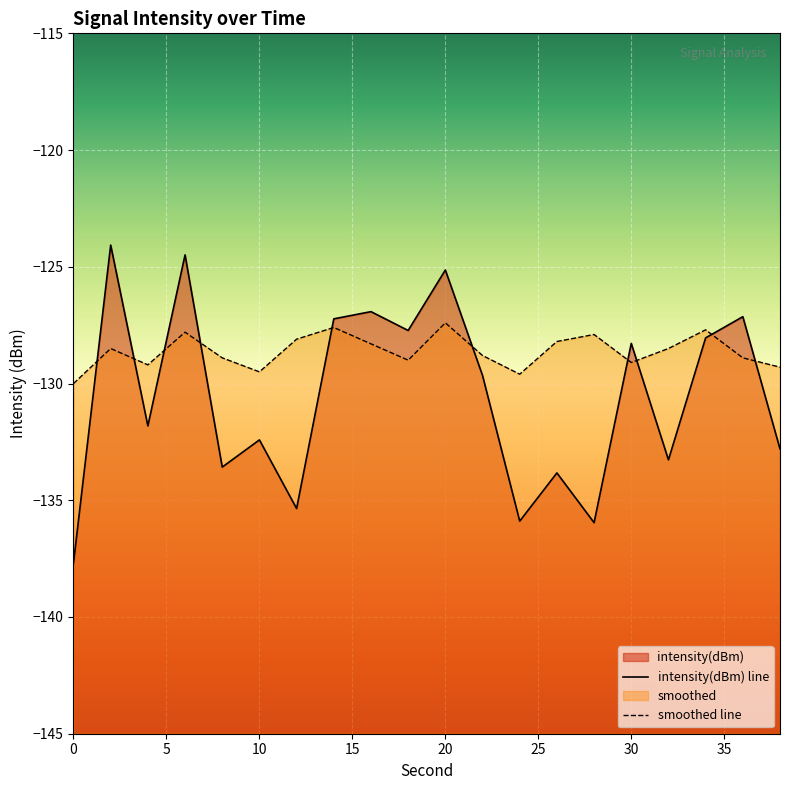

Reading left to right, extract all data points from this chart.

intensity(dBm): 0=-137.7	2=-124.1	4=-131.8	6=-124.5	8=-133.6	10=-132.4	12=-135.4	14=-127.2	16=-126.9	18=-127.7	20=-125.1	22=-129.7	24=-135.9	26=-133.8	28=-136.0	30=-128.3	32=-133.3	34=-128.0	36=-127.1	38=-132.8
smoothed: 0=-130.0	2=-128.5	4=-129.2	6=-127.8	8=-128.9	10=-129.5	12=-128.1	14=-127.6	16=-128.3	18=-129.0	20=-127.4	22=-128.8	24=-129.6	26=-128.2	28=-127.9	30=-129.1	32=-128.5	34=-127.7	36=-128.9	38=-129.3